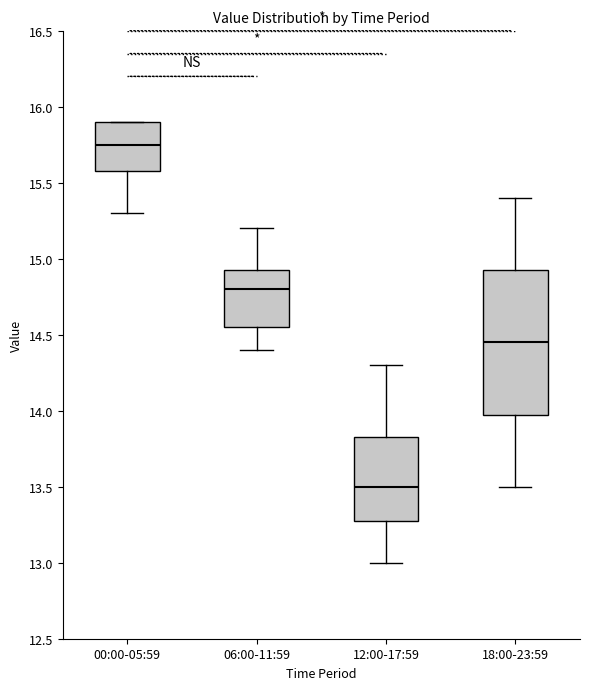

Which box has the lowest median line?

12:00-17:59